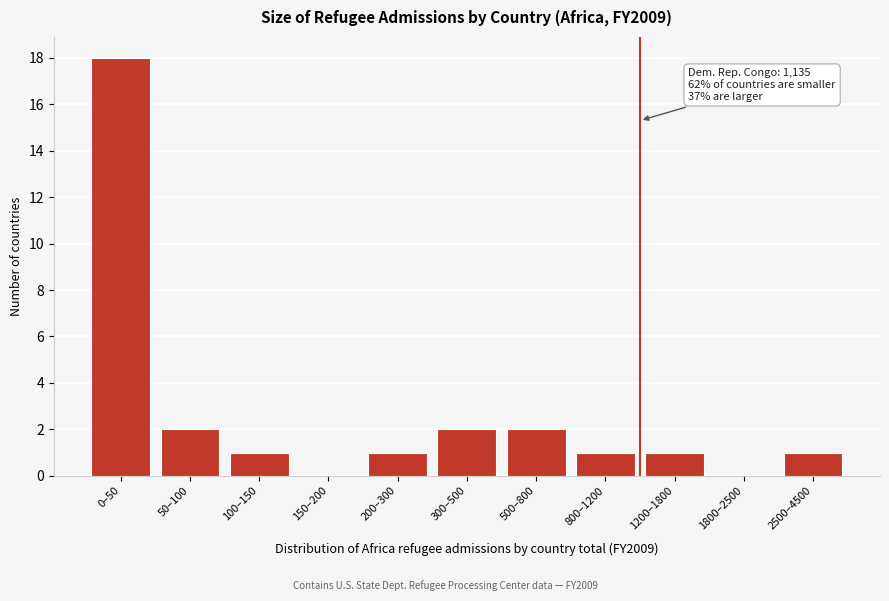

Reading left to right, extract all data points from this chart.

0–50=18	50–100=2	100–150=1	150–200=0	200–300=1	300–500=2	500–800=2	800–1200=1	1200–1800=1	1800–2500=0	2500–4500=1